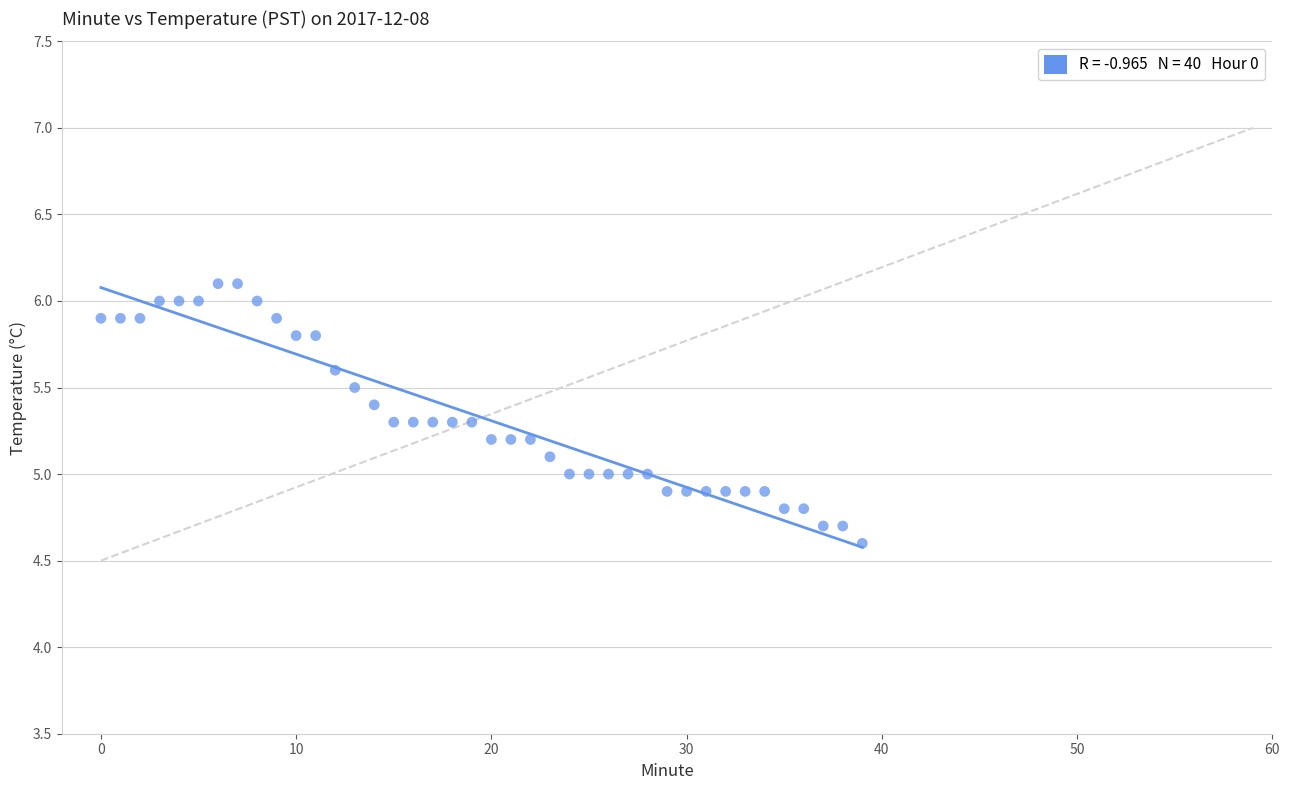

What is the range of Y values (max minus min)?

1.5